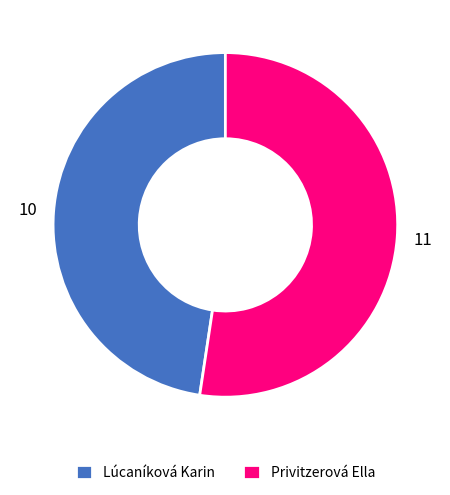

Which has a higher value, Privitzerová Ella or Lúcaníková Karin?

Privitzerová Ella